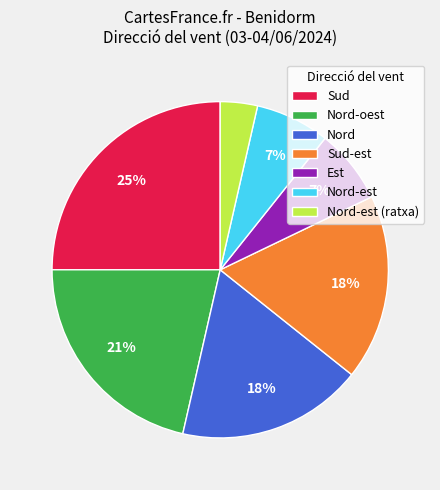

What is the largest slice in the pie chart?

Sud